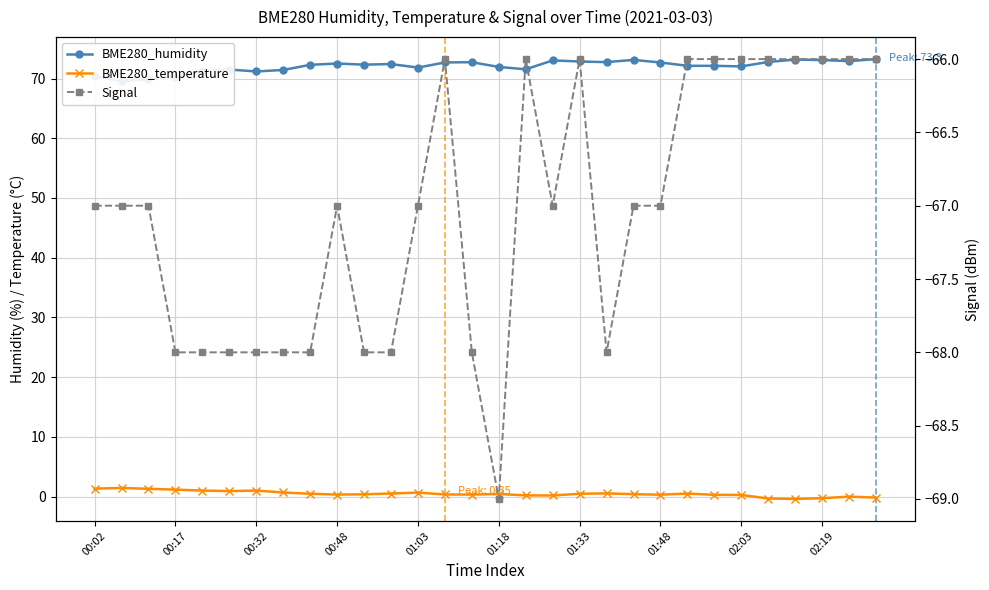

At 01:38, list the series in order from largest to smallest.

BME280_humidity, BME280_temperature, Signal